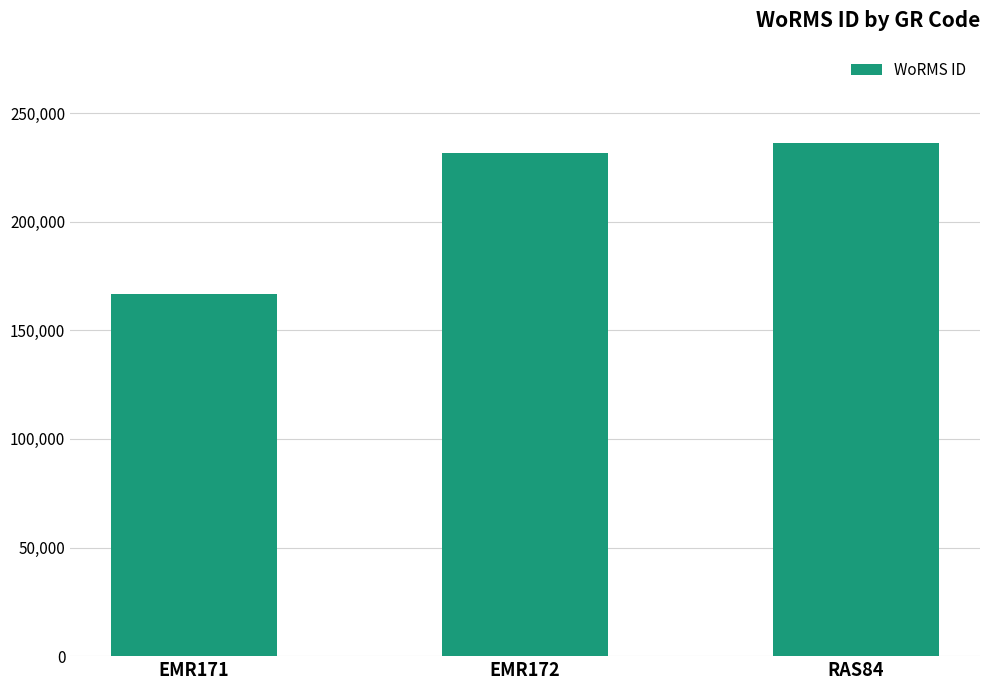

How many data points does each series have?

3